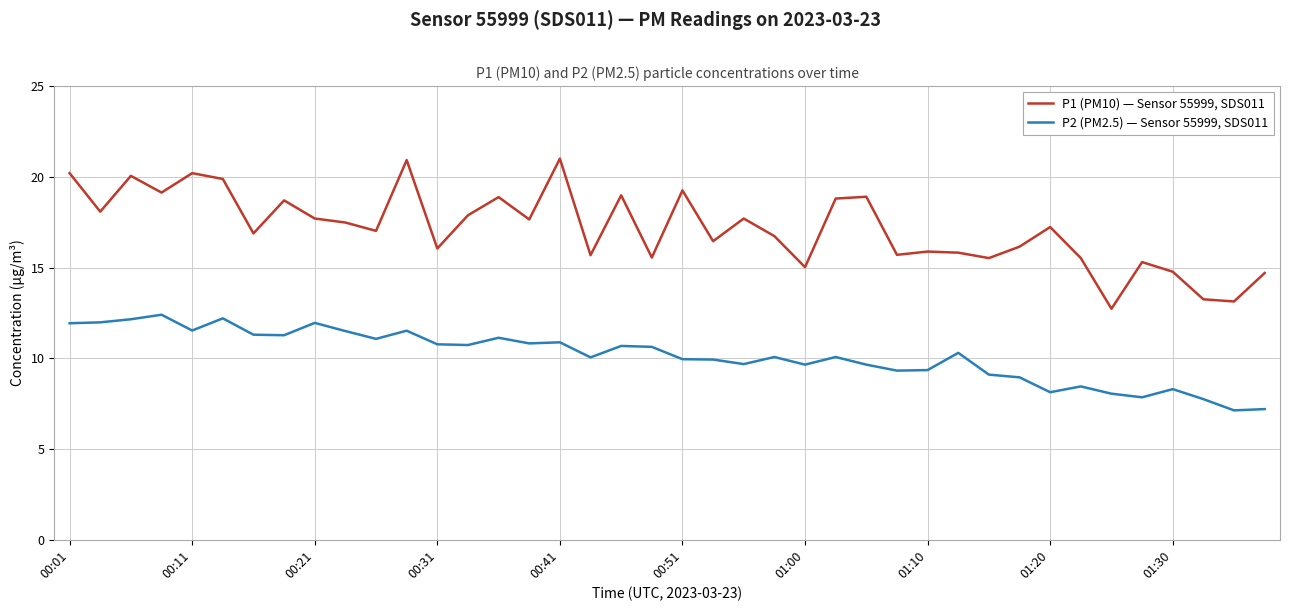

Rank the series by their average value, from highest to lowest.

P1 (PM10) — Sensor 55999, SDS011, P2 (PM2.5) — Sensor 55999, SDS011